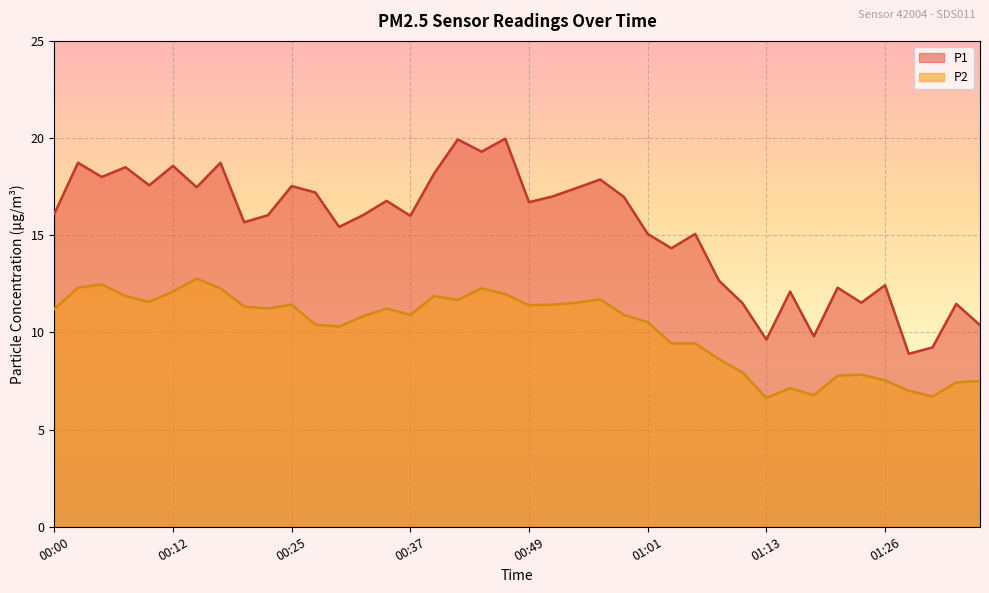

What is the difference between the maximum and minimum values in the P1 series?

11.1